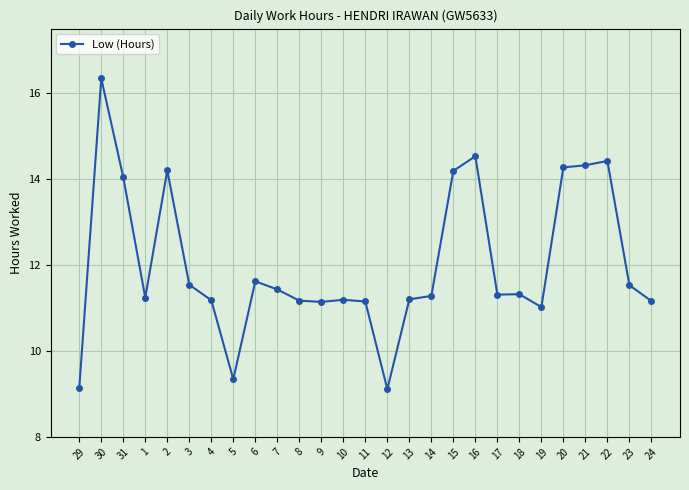

Approximately how many times larger is the value at 24 compared to 12?

1.2